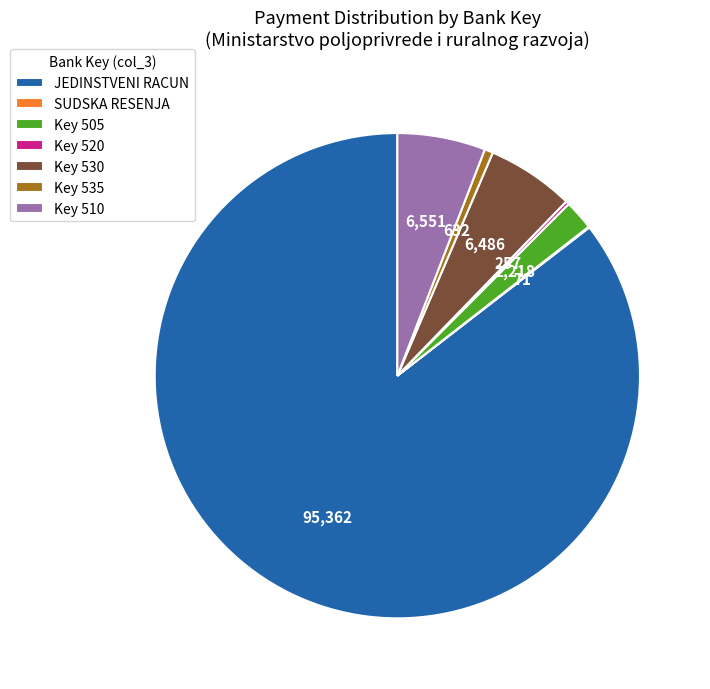

The Key 535 slice represents 11% of the pie. True or false?

False